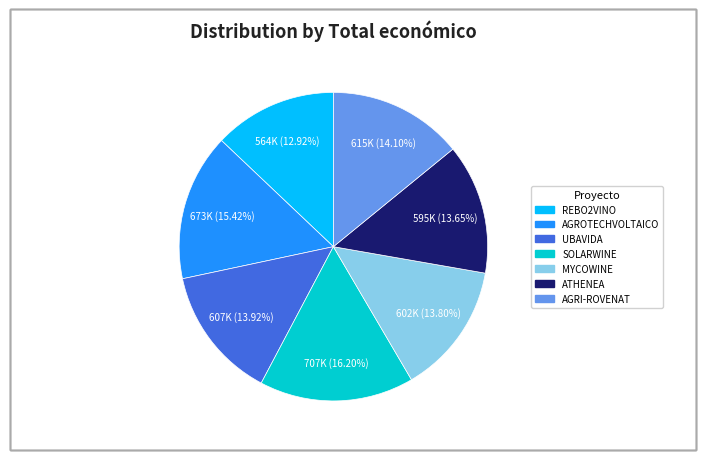

What portion of the pie excludes ATHENEA?

86.4%